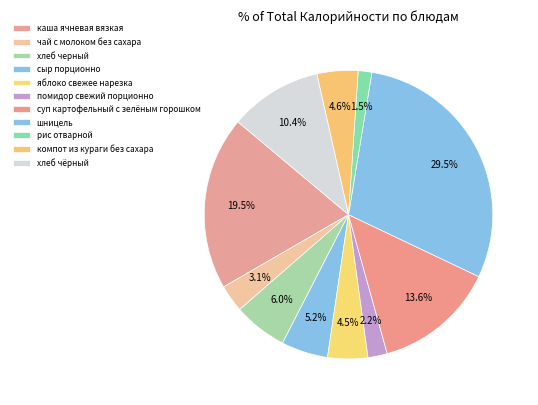

How many segments does this pie chart have?

11